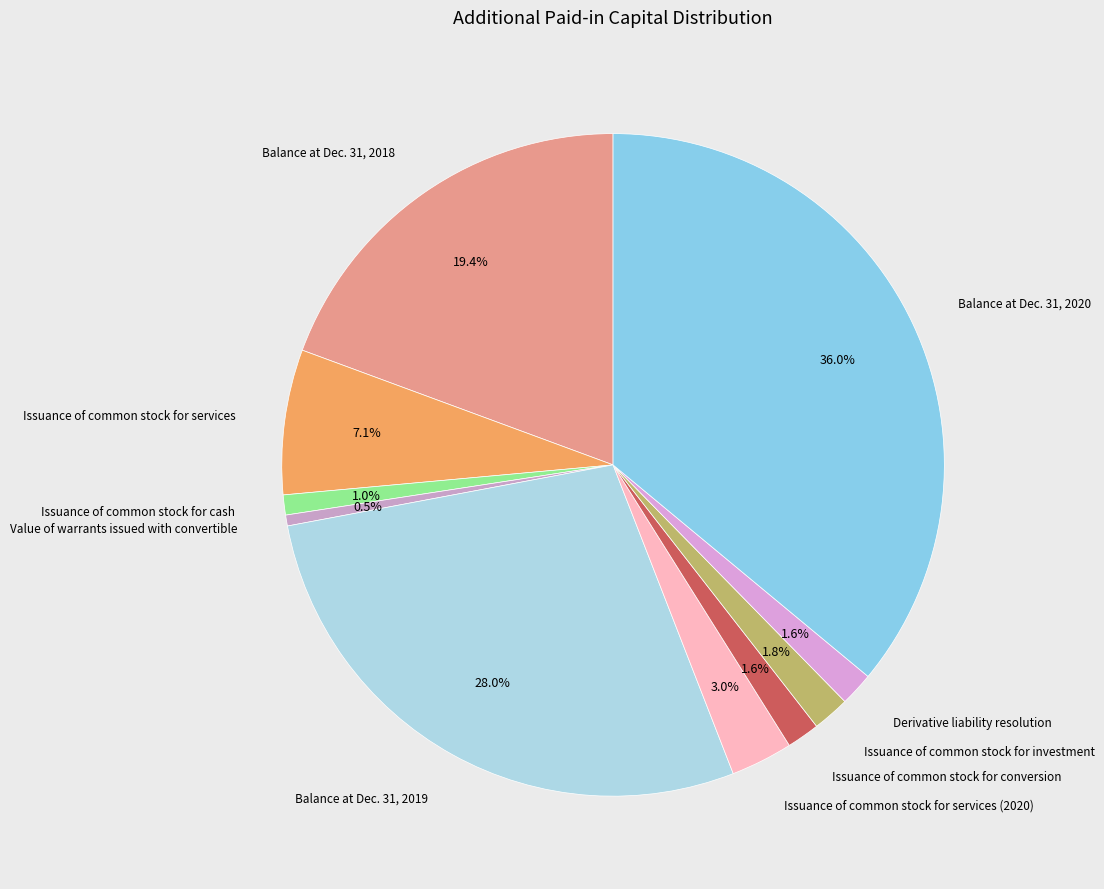

How many slices are in this pie chart?

10